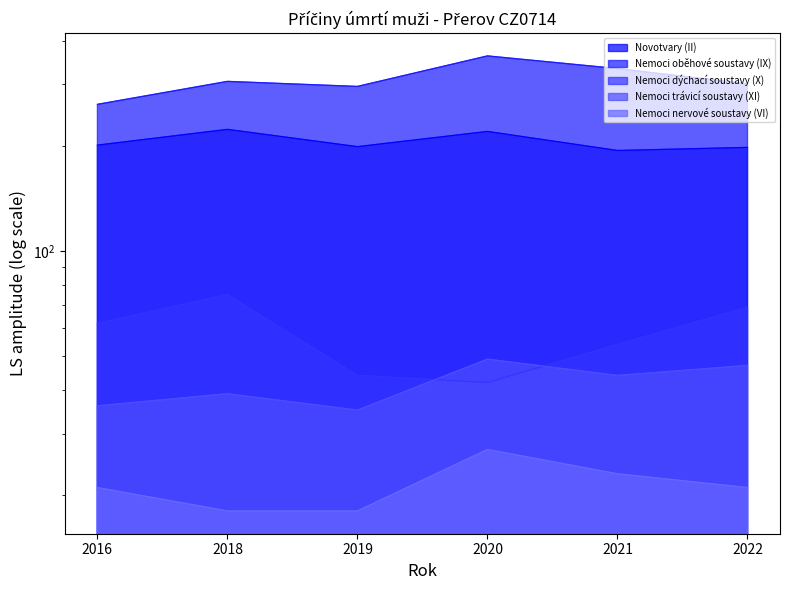

Count the number of categories in the chart.

6